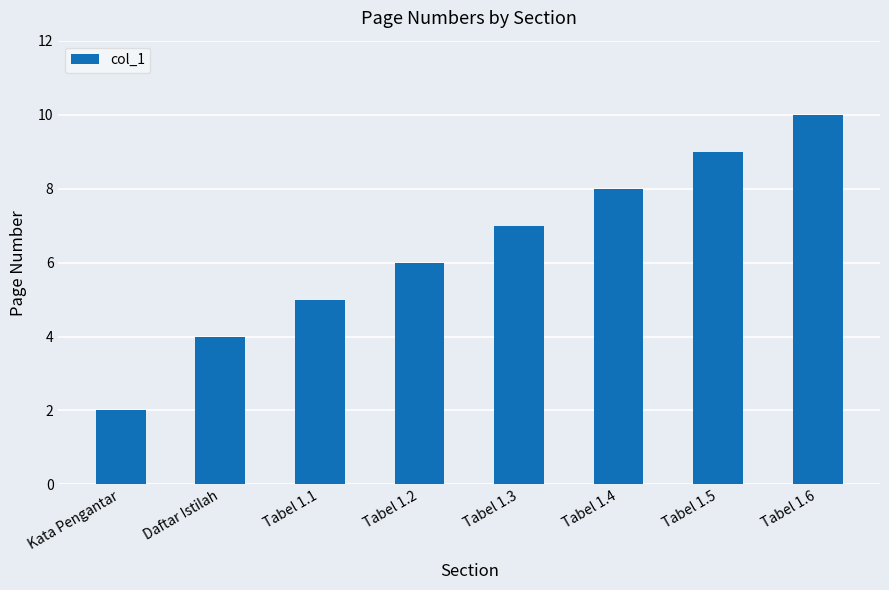

What is the difference between the maximum and second lowest values?

6